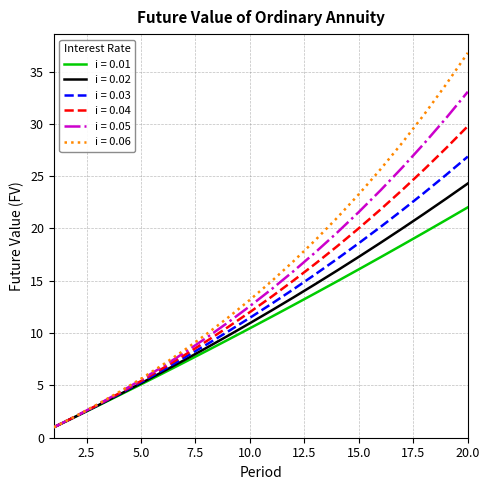

Does the chart display data point markers on the line(s)?

No